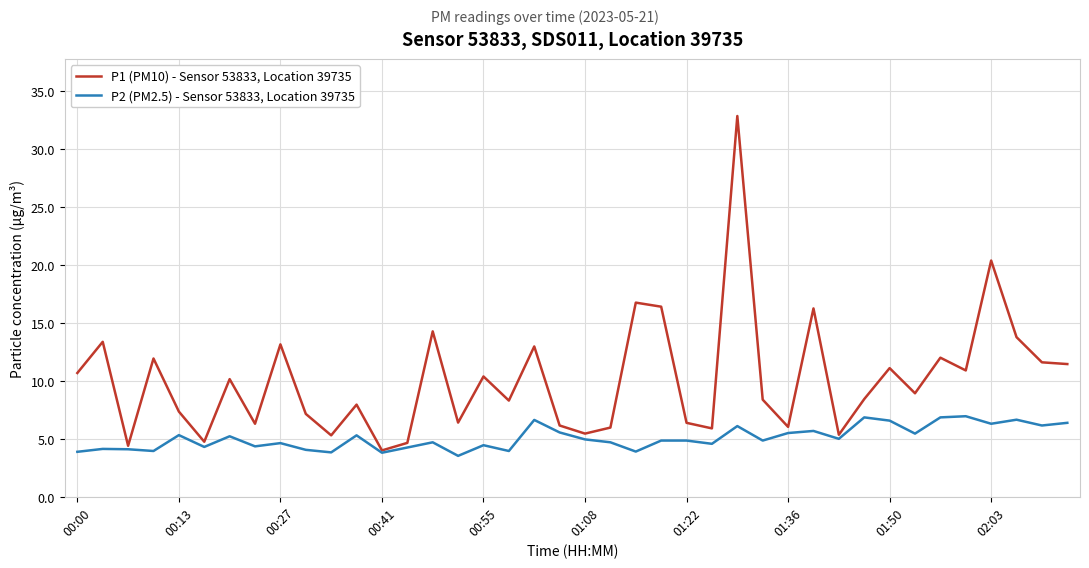

How many distinct data groups are displayed?

2